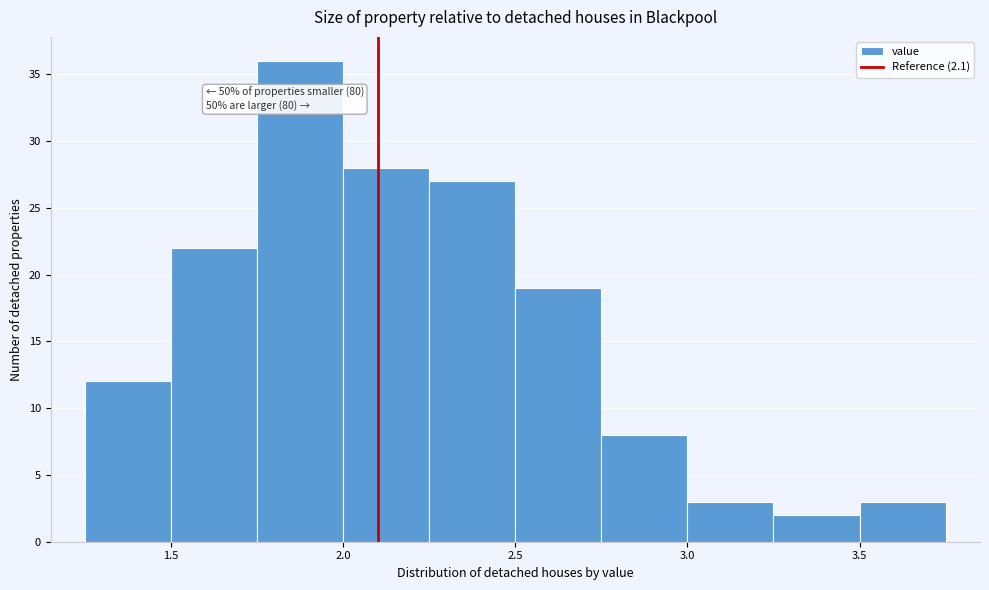

Which range on the x-axis has the tallest bar?

1.75 to 2.00